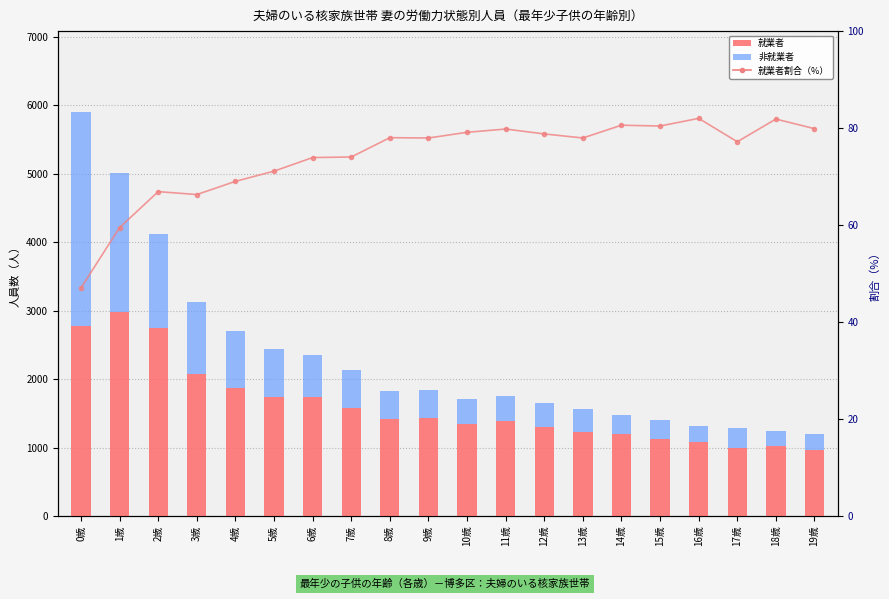

Reading left to right, extract all data points from this chart.

就業者: 2778.0	2986.0	2753.0	2075.0	1871.0	1734.0	1738.0	1580.0	1420.0	1436.0	1350.0	1395.0	1297.0	1224.0	1192.0	1130.0	1080.0	998.0	1020.0	961.0
非就業者: 3127.0	2033.0	1362.0	1055.0	840.0	704.0	613.0	554.0	400.0	406.0	356.0	353.0	349.0	346.0	287.0	275.0	237.0	295.0	226.0	242.0
就業者割合（%）: 47.0	59.5	66.9	66.3	69.0	71.1	73.9	74.0	78.0	78.0	79.1	79.8	78.8	78.0	80.6	80.4	82.0	77.2	81.9	79.9